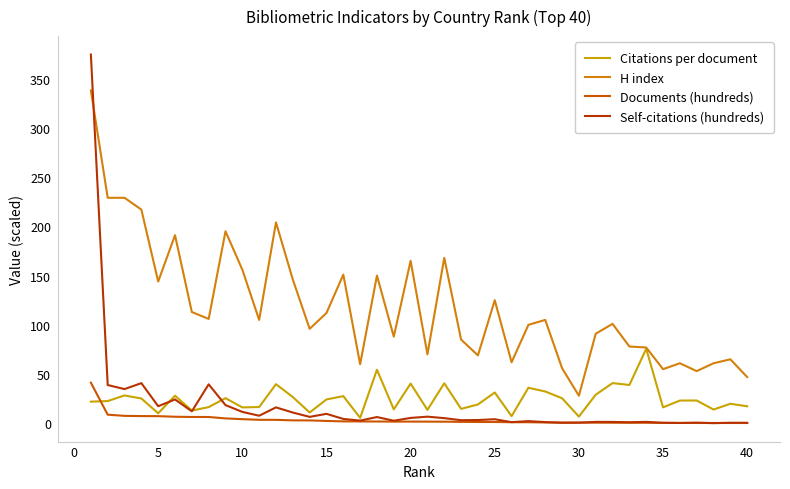

True or false: Documents (hundreds) and H index cross at least once.

False